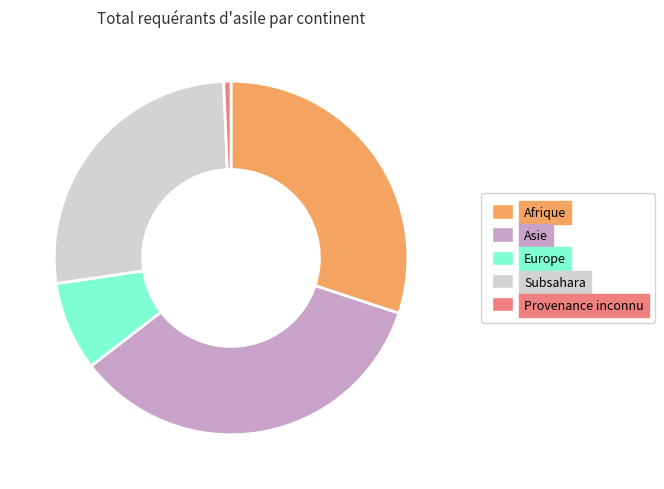

Which category has the biggest portion of the pie?

Asie